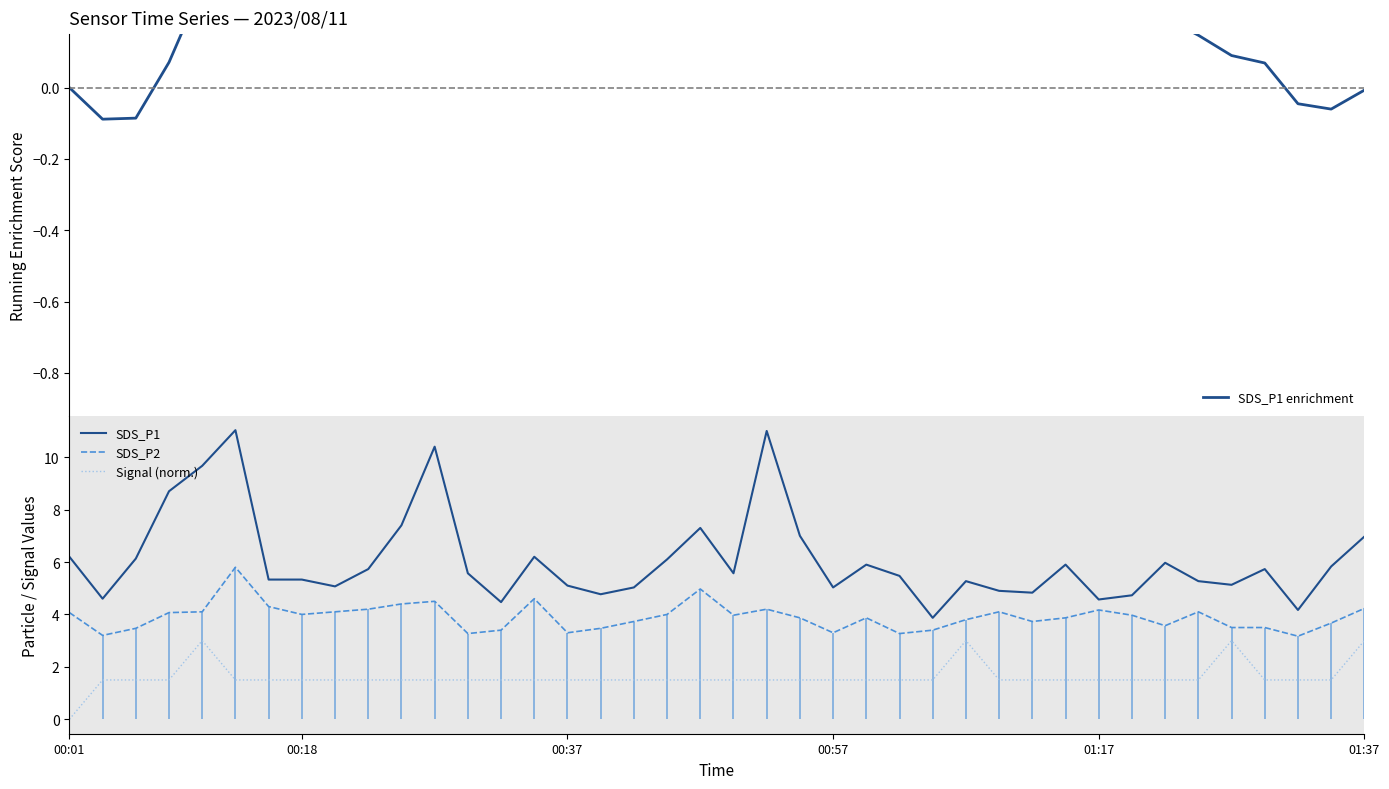

How many distinct data groups are displayed?

4